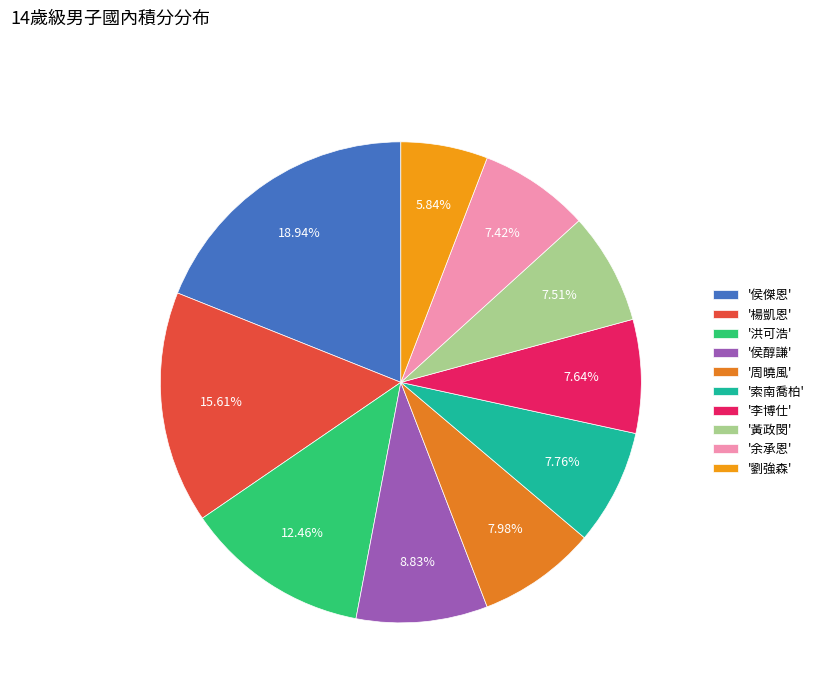

Which category has the smallest portion of the pie?

'劉強森'